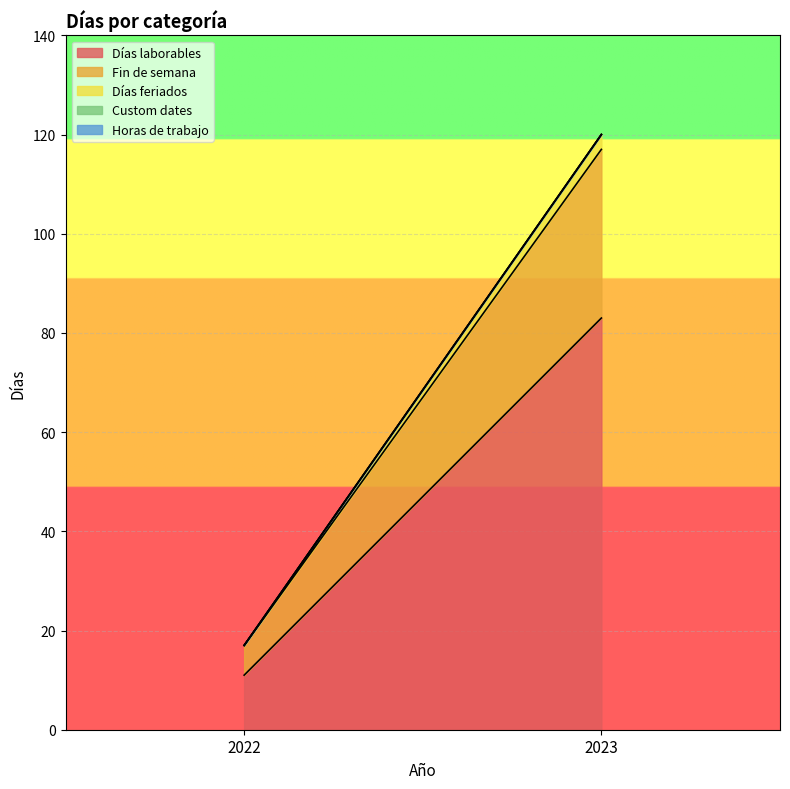

Reading left to right, extract all data points from this chart.

Días laborables: 2022=11	2023=83
Fin de semana: 2022=6	2023=34
Días feriados: 2022=0	2023=3
Custom dates: 2022=0	2023=0
Horas de trabajo: 2022=0	2023=0